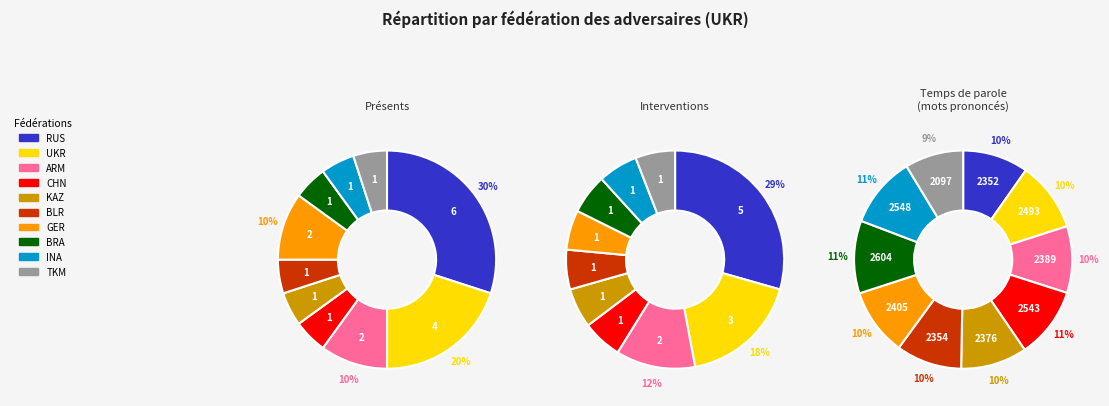

What is the change in value from CHN to KAZ?

-167